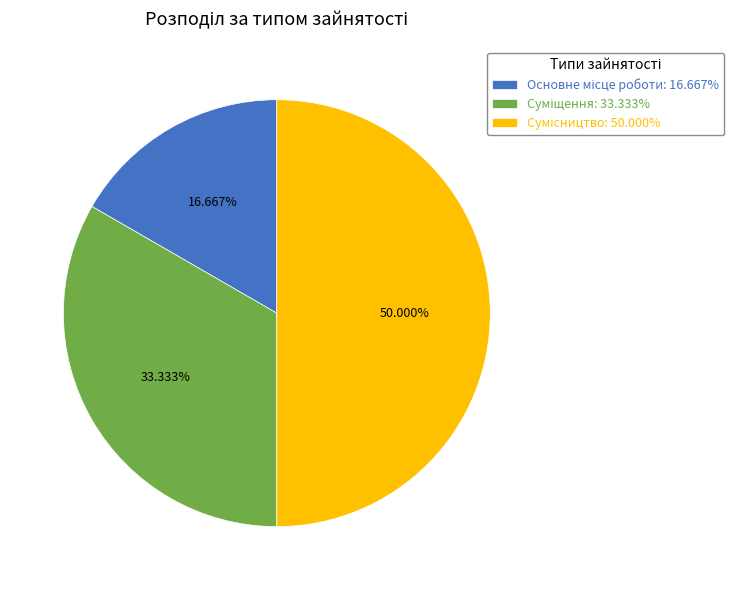

Which category has the biggest portion of the pie?

Сумісництво